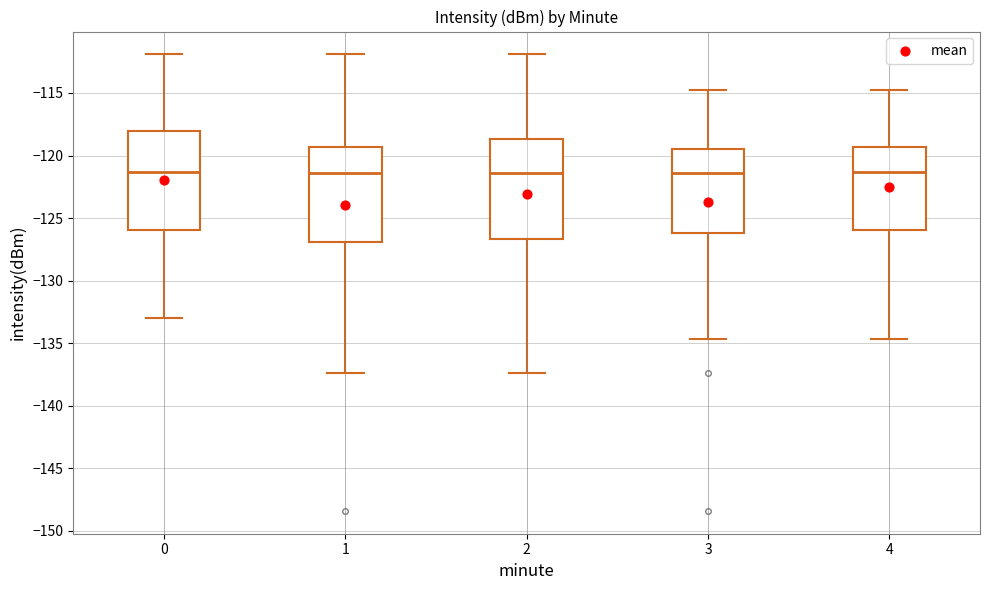

Reading left to right, read every box against the y-axis: the position of its median line, the range the box covers, and the ends of its whiskers. The values are not printed on the chart, so give them approximately, as read against the axis.

0: median -121.5, box -126.0 to -118.0, whiskers -133.0 to -112.0
1: median -121.5, box -127.0 to -119.5, whiskers -137.5 to -112.0
2: median -121.5, box -126.5 to -118.5, whiskers -137.5 to -112.0
3: median -121.5, box -126.0 to -119.5, whiskers -134.5 to -114.5
4: median -121.5, box -126.0 to -119.5, whiskers -134.5 to -114.5